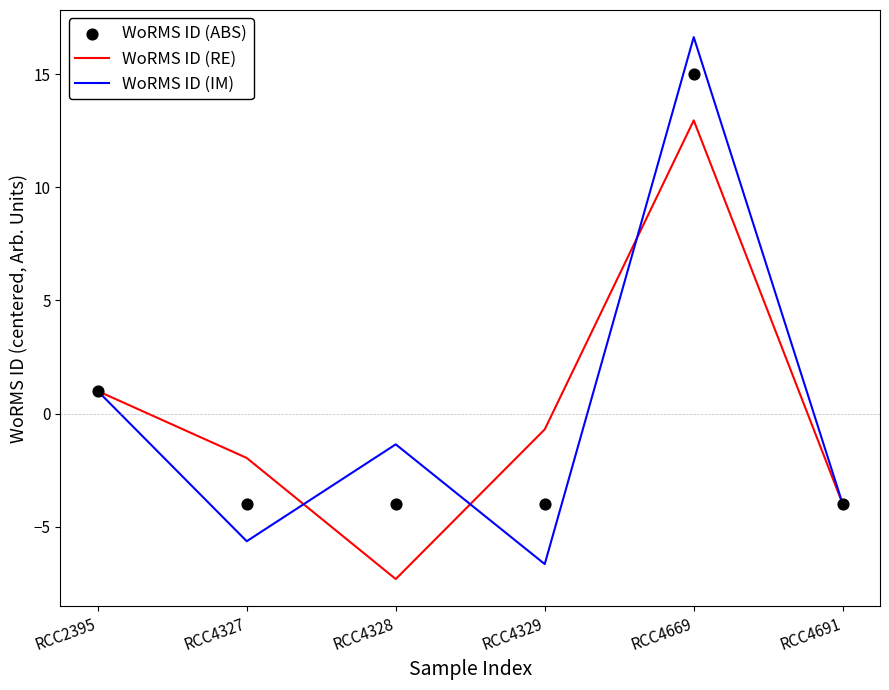

At which category is the sum across all series the highest?

RCC4669